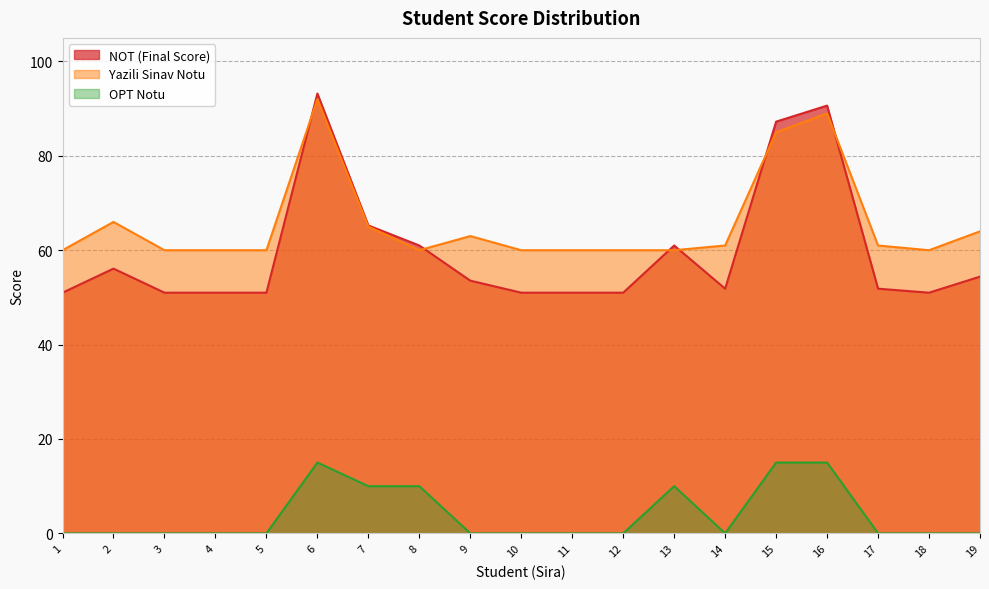

Reading left to right, extract all data points from this chart.

NOT (Final Score): 51.0	56.1	51.0	51.0	51.0	93.2	65.2	61.0	53.5	51.0	51.0	51.0	61.0	51.9	87.2	90.7	51.9	51.0	54.4
Yazili Sinav Notu: 60.0	66.0	60.0	60.0	60.0	92.0	65.0	60.0	63.0	60.0	60.0	60.0	60.0	61.0	85.0	89.0	61.0	60.0	64.0
OPT Notu: 0.0	0.0	0.0	0.0	0.0	15.0	10.0	10.0	0.0	0.0	0.0	0.0	10.0	0.0	15.0	15.0	0.0	0.0	0.0